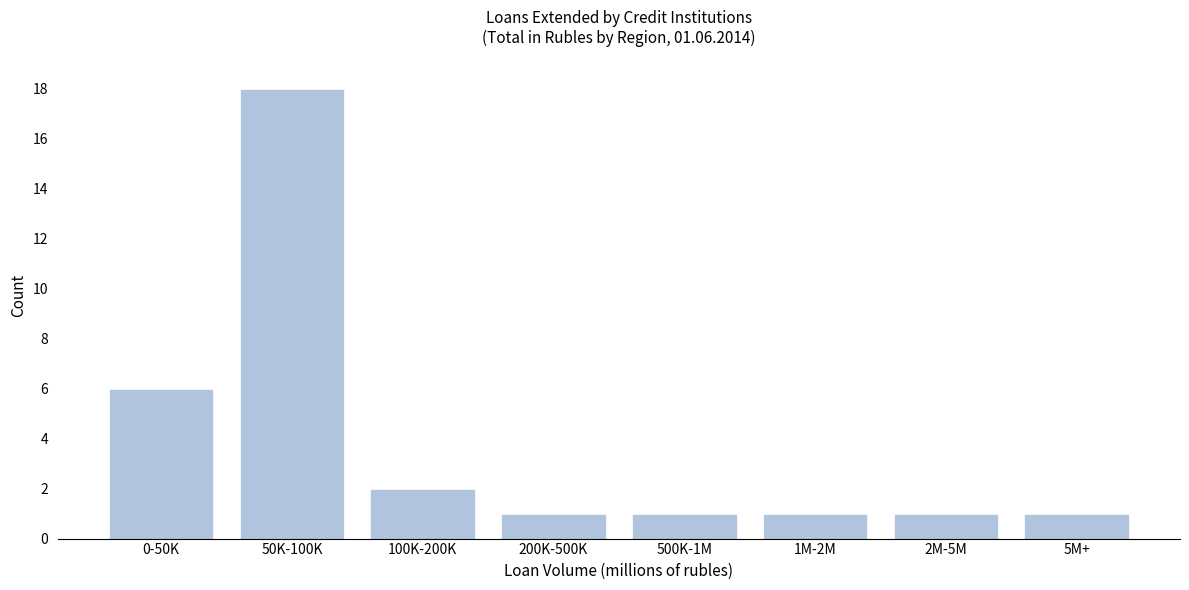

Reading left to right, list all the values displayed in this chart.

6	18	2	1	1	1	1	1